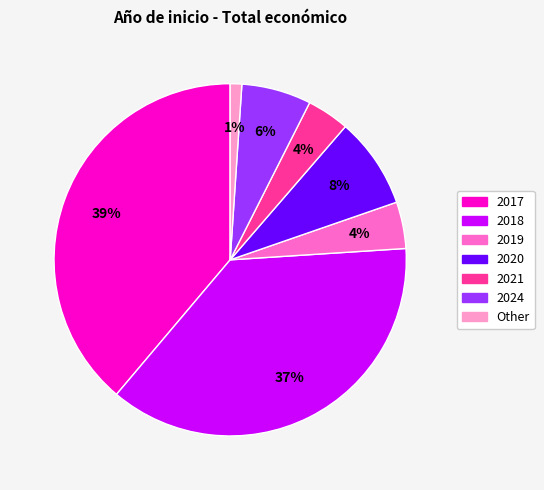

Is there a majority slice in this chart?

No